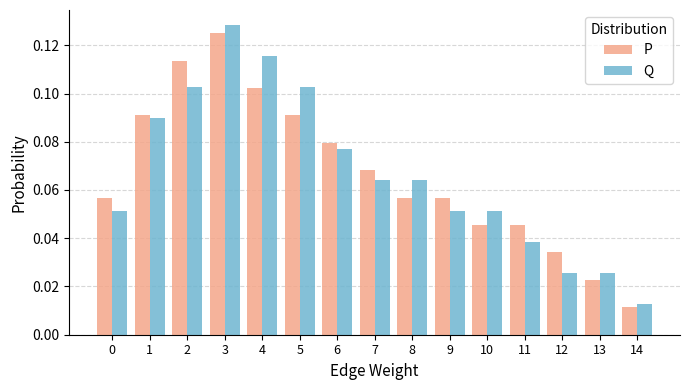

Between 3 and 12, which series saw the biggest shift?

Q